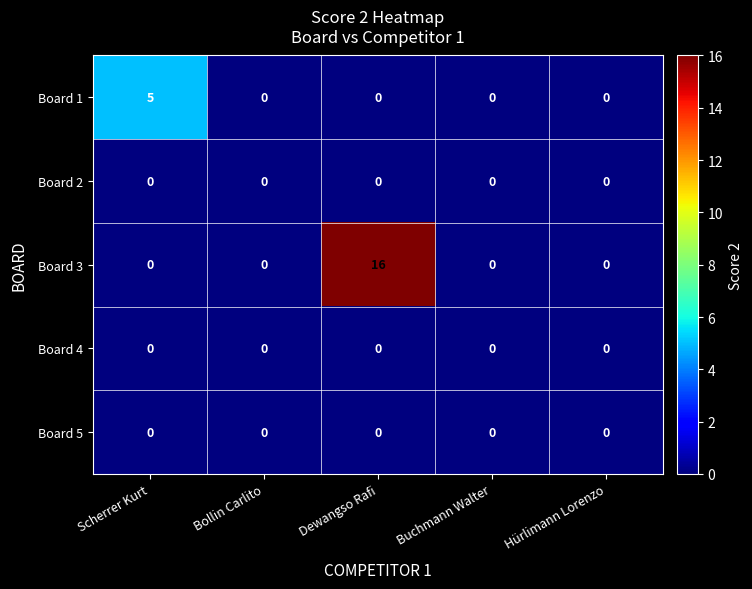

Which series has the largest range (max minus min)?

Board 3